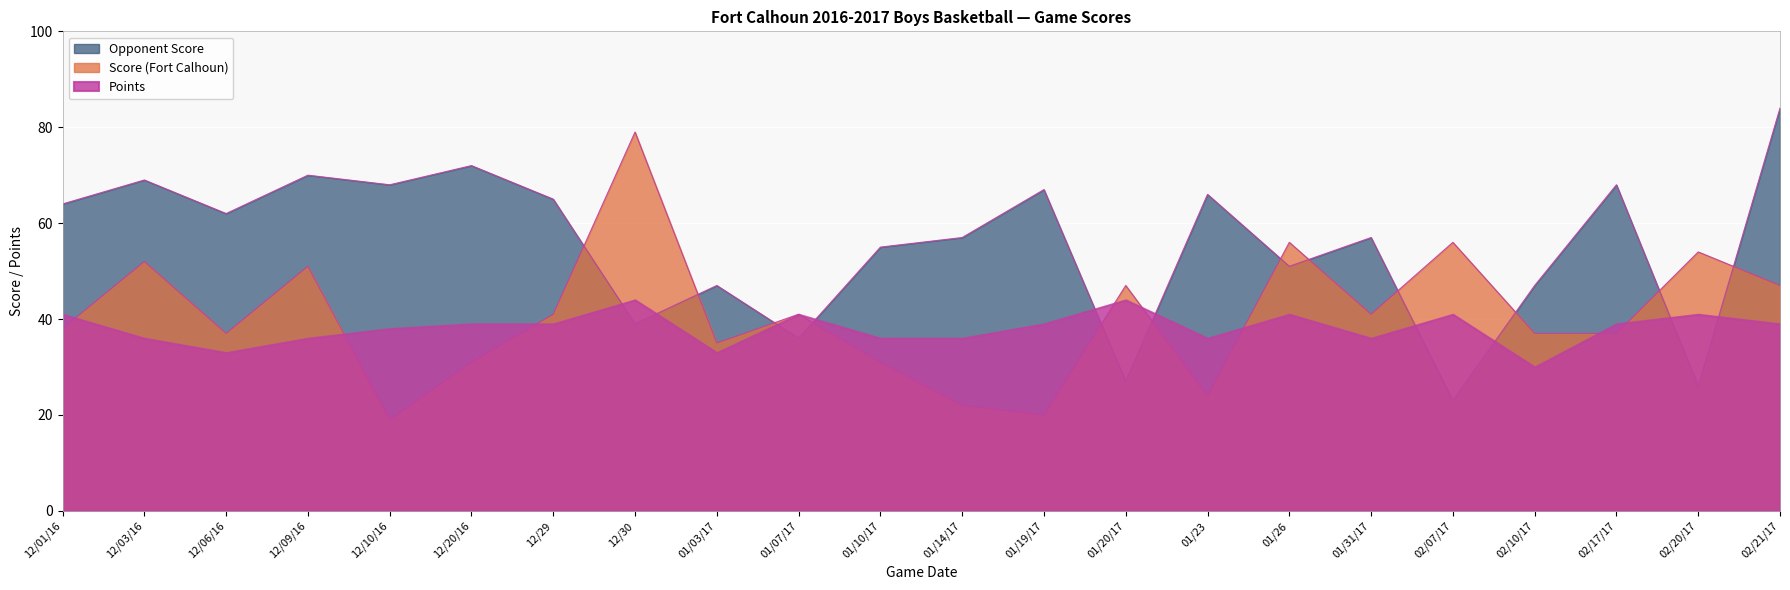

How many times do Opponent Score and Score (Fort Calhoun) cross each other?

12